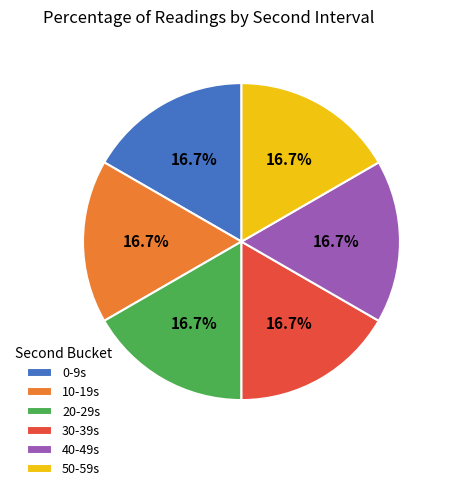

To the nearest percent, what is the combined percentage of 40 and 50?

33%